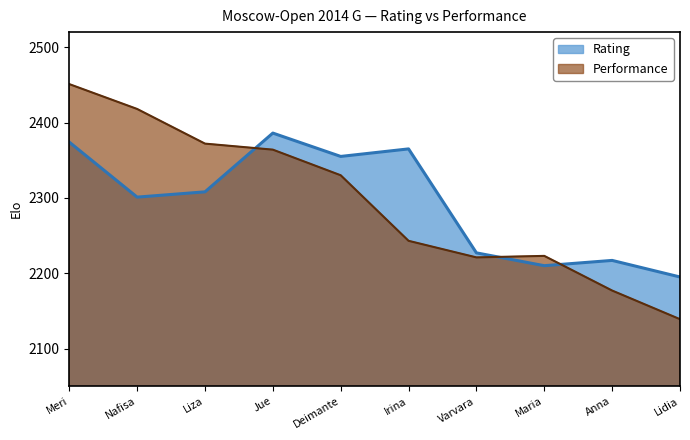

Between Irina and Varvara, which series saw the biggest shift?

Rating